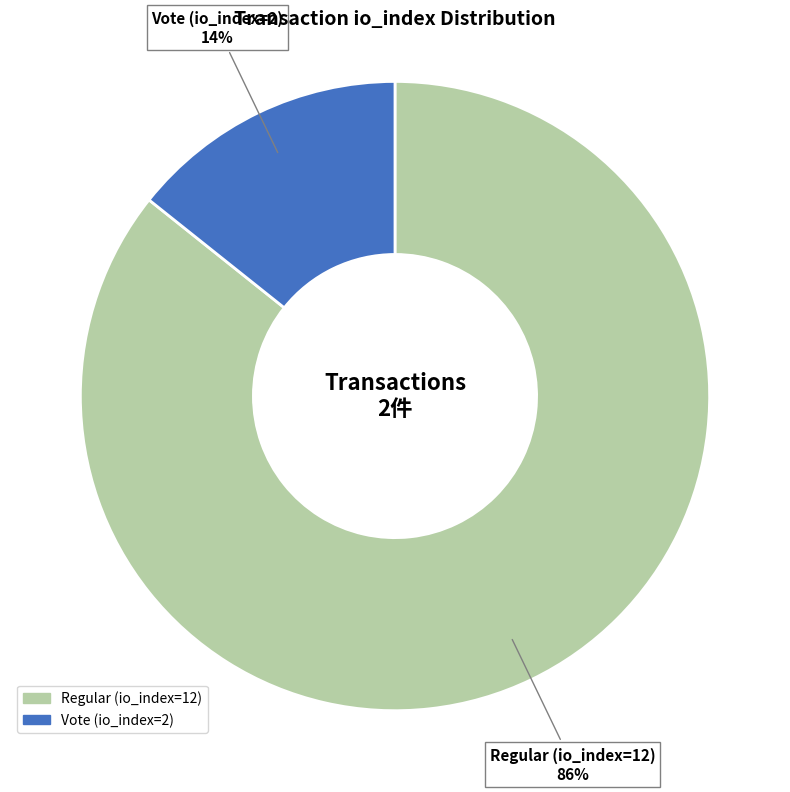

Which has a higher value, Regular (io_index=12) or Vote (io_index=2)?

Regular (io_index=12)